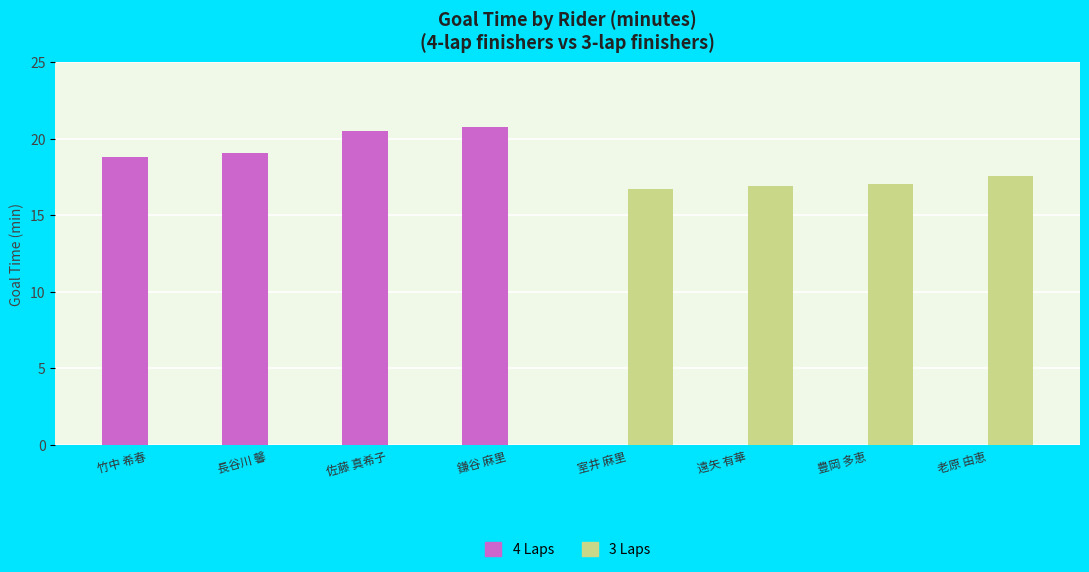

What is the value of the 4 Laps bar at the 3rd from the left?

20.5